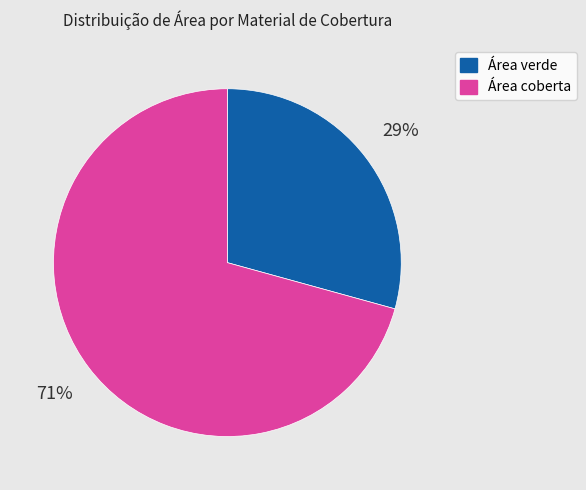

Which category has the smallest portion of the pie?

Área verde